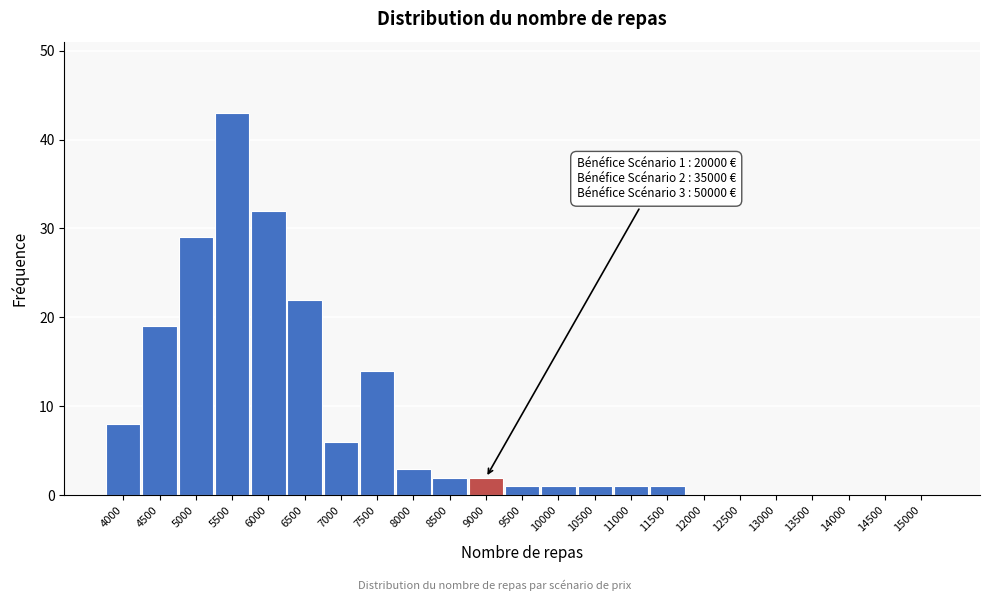

Reading right to left, list all the values displayed in this chart.

15000=0	14500=0	14000=0	13500=0	13000=0	12500=0	12000=0	11500=1	11000=1	10500=1	10000=1	9500=1	9000=2	8500=2	8000=3	7500=14	7000=6	6500=22	6000=32	5500=43	5000=29	4500=19	4000=8